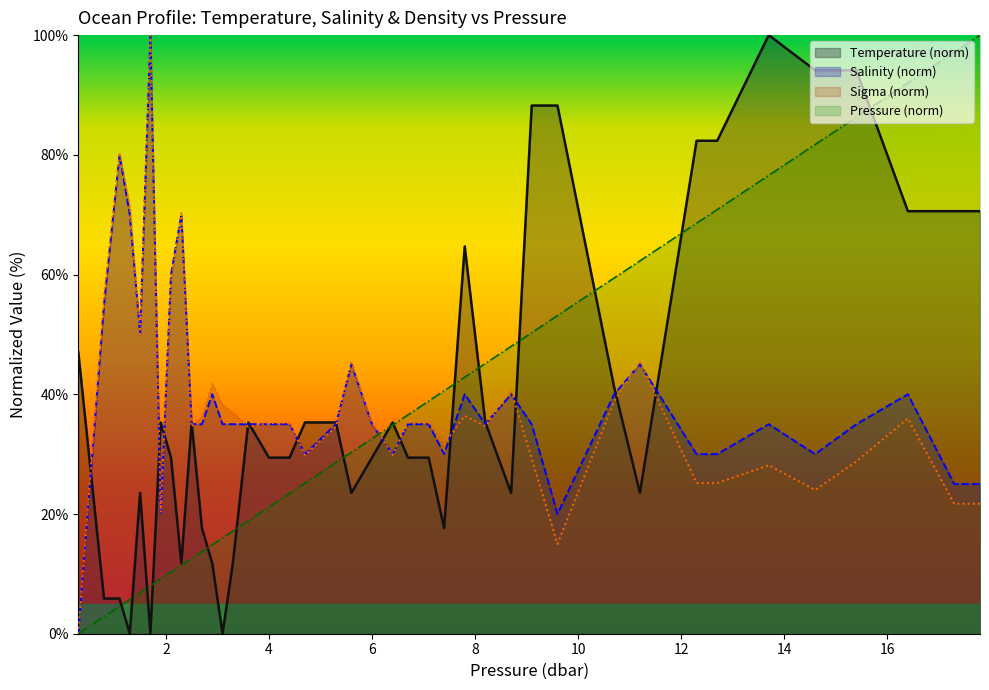

The s series shows 24.4 at 4.4. True or false?

False